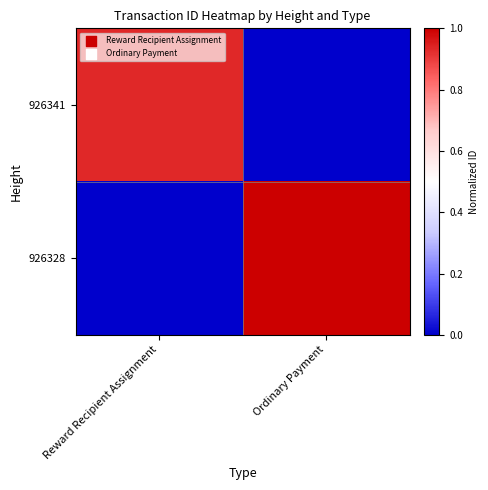

Between Reward Recipient Assignment and Ordinary Payment, which series saw the biggest shift?

926328